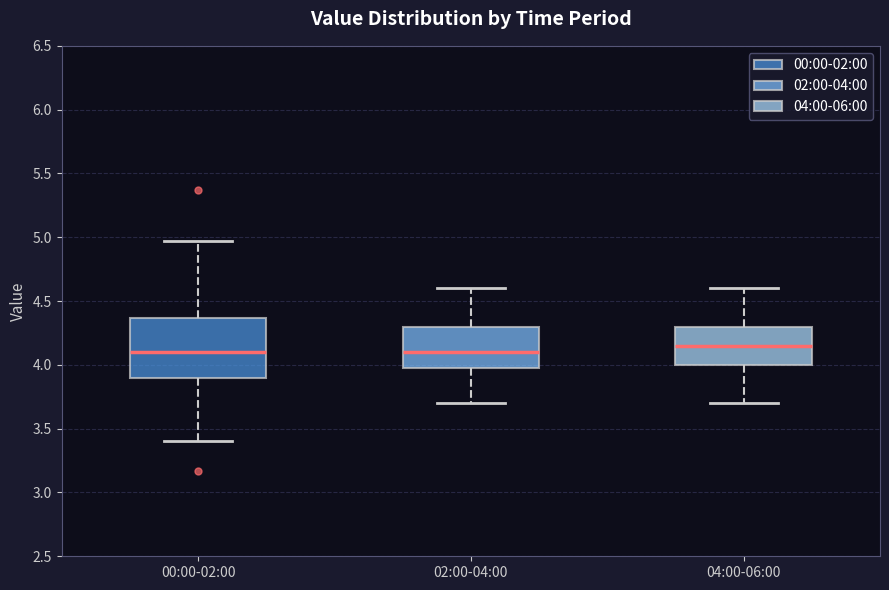

Comparing the boxes themselves (not the whiskers), which one is the tallest?

00:00-02:00